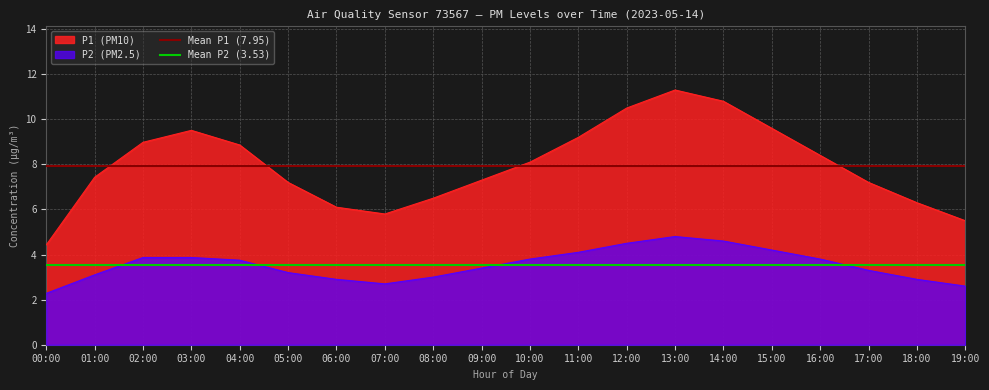

What is the minimum value for P1 (PM10)?

4.4